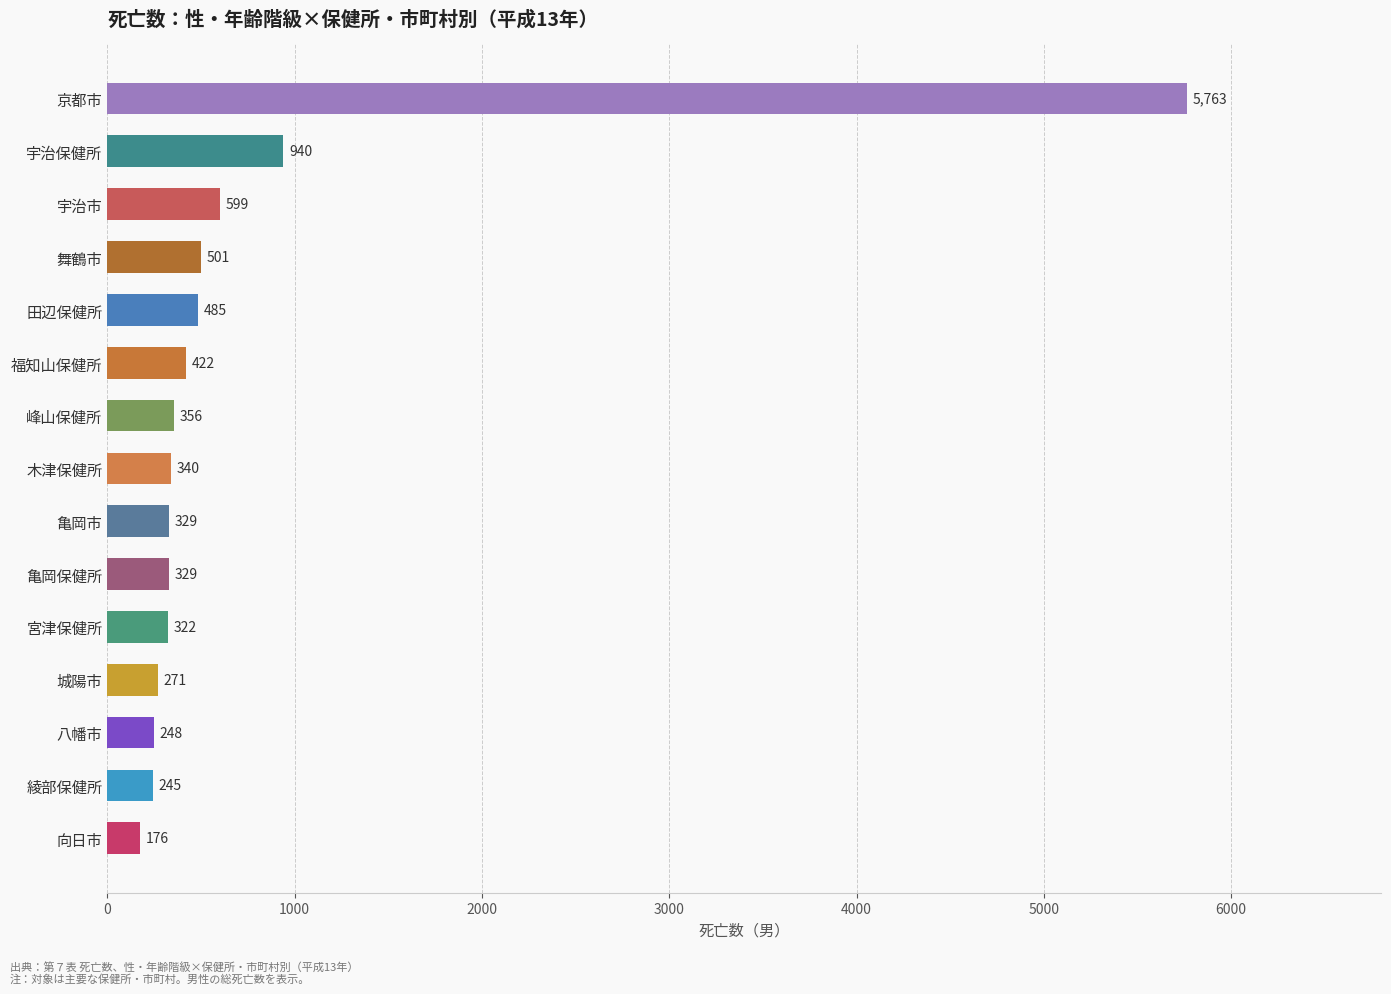

The value at 宇治保健所 is 1618. True or false?

False